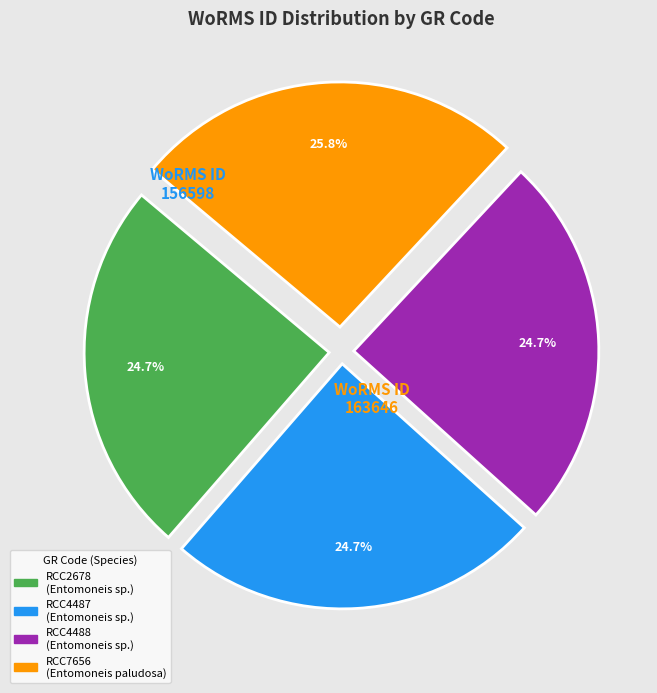

Does any single category account for the majority?

No